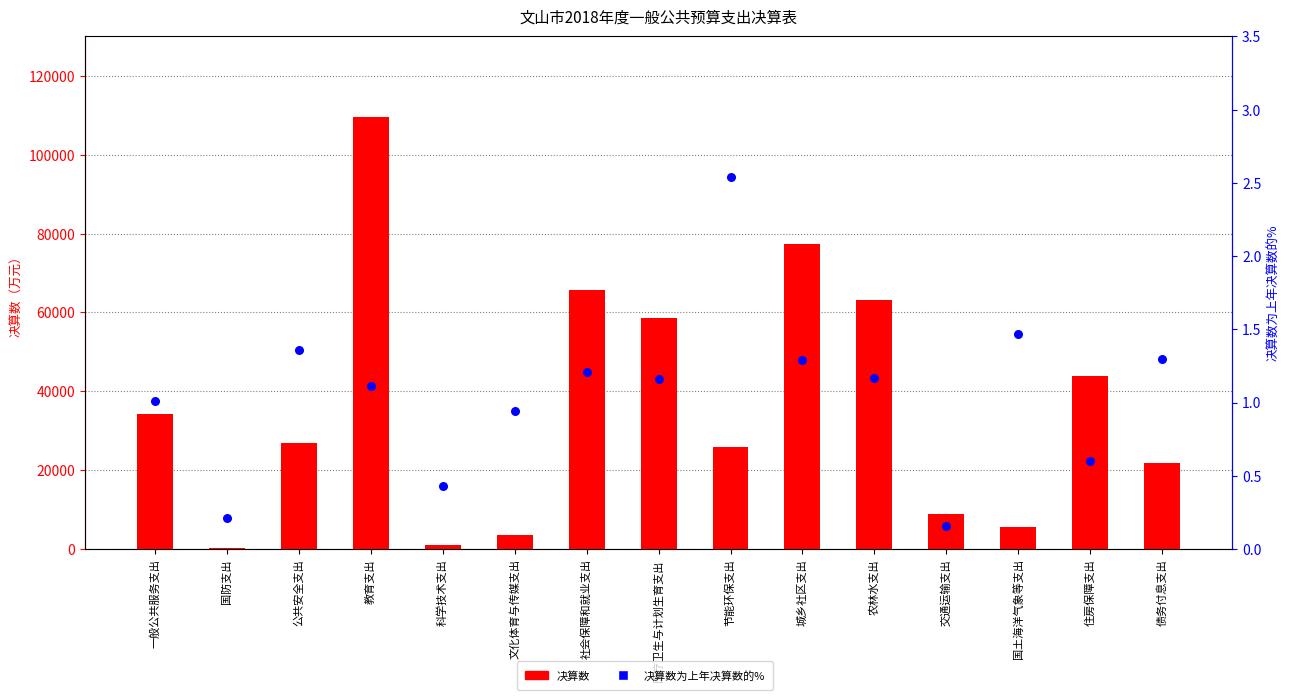

At how many categories does at least one series exceed 17973?

10